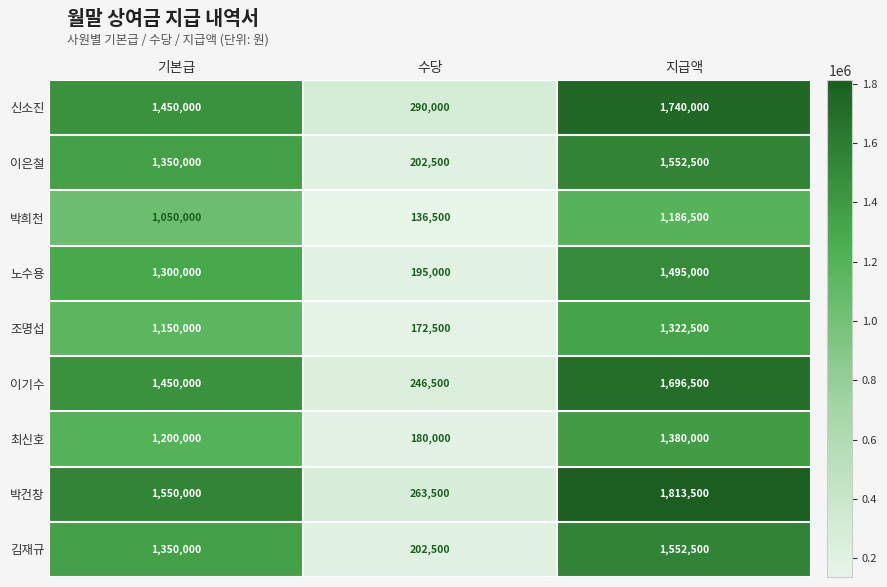

Count the 이은철 values in the range 202500 to 1552500.

3